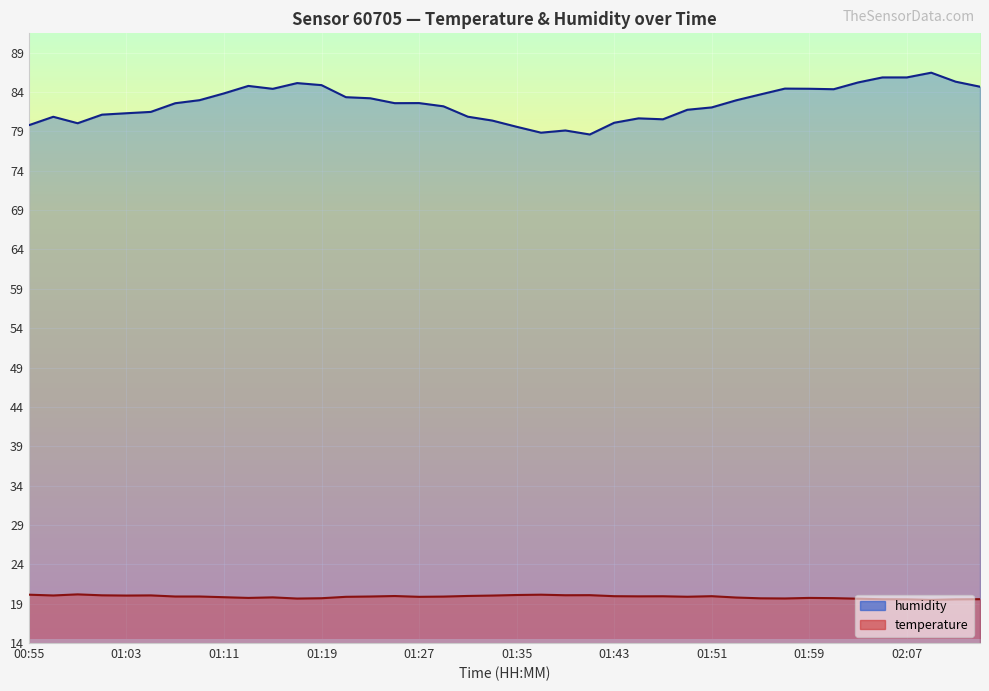

What is the total value across all series at 01:41?

98.7